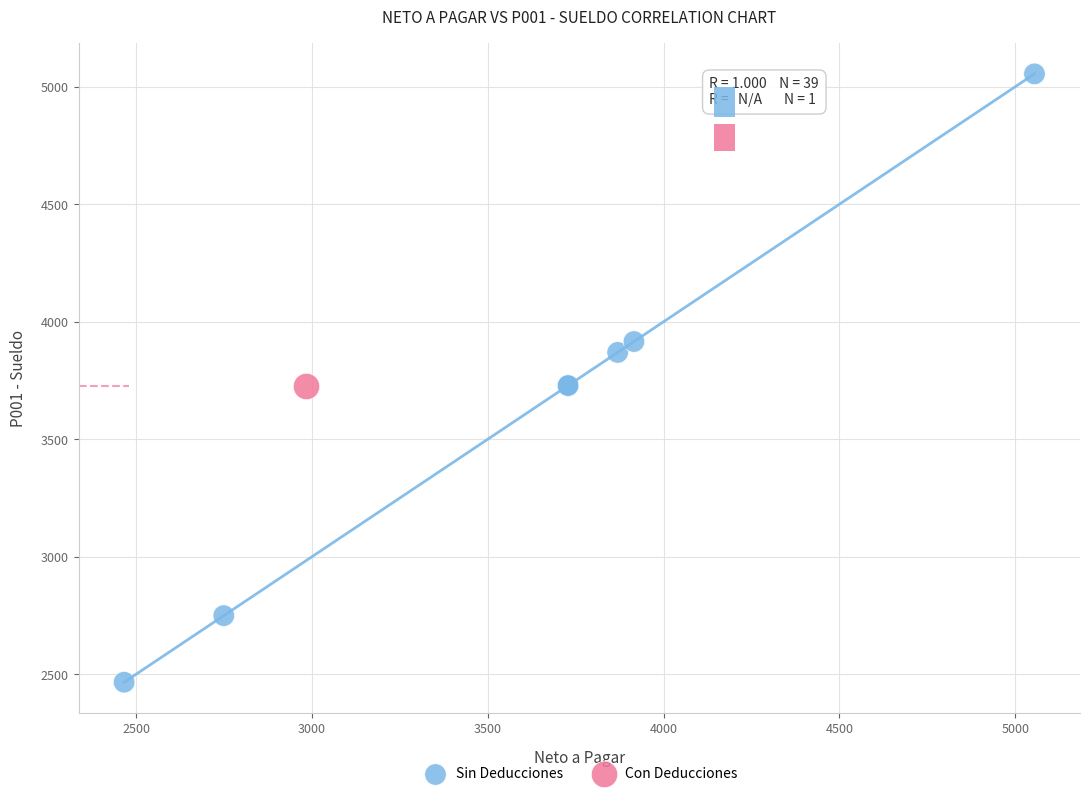

What are all the series names shown in the legend?

Sin Deducciones, Con Deducciones